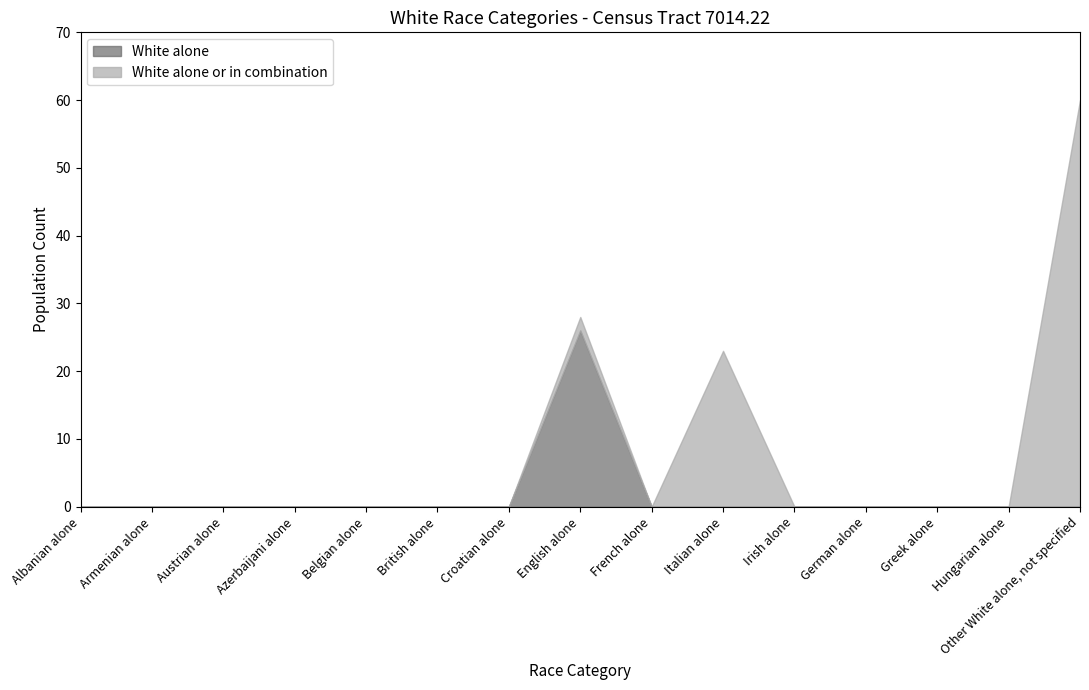

What are all the series names shown in the legend?

White alone, White alone or in combination